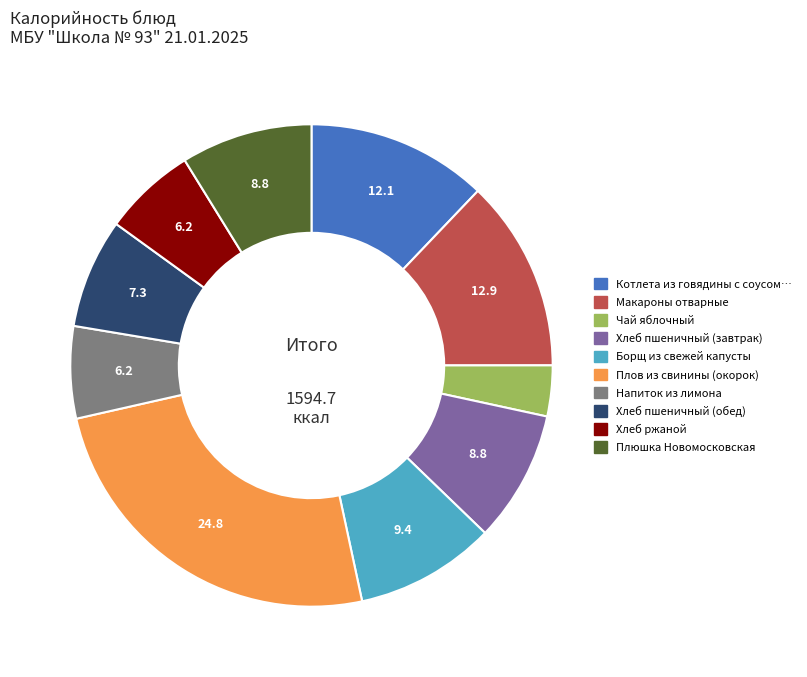

Is there a majority slice in this chart?

No